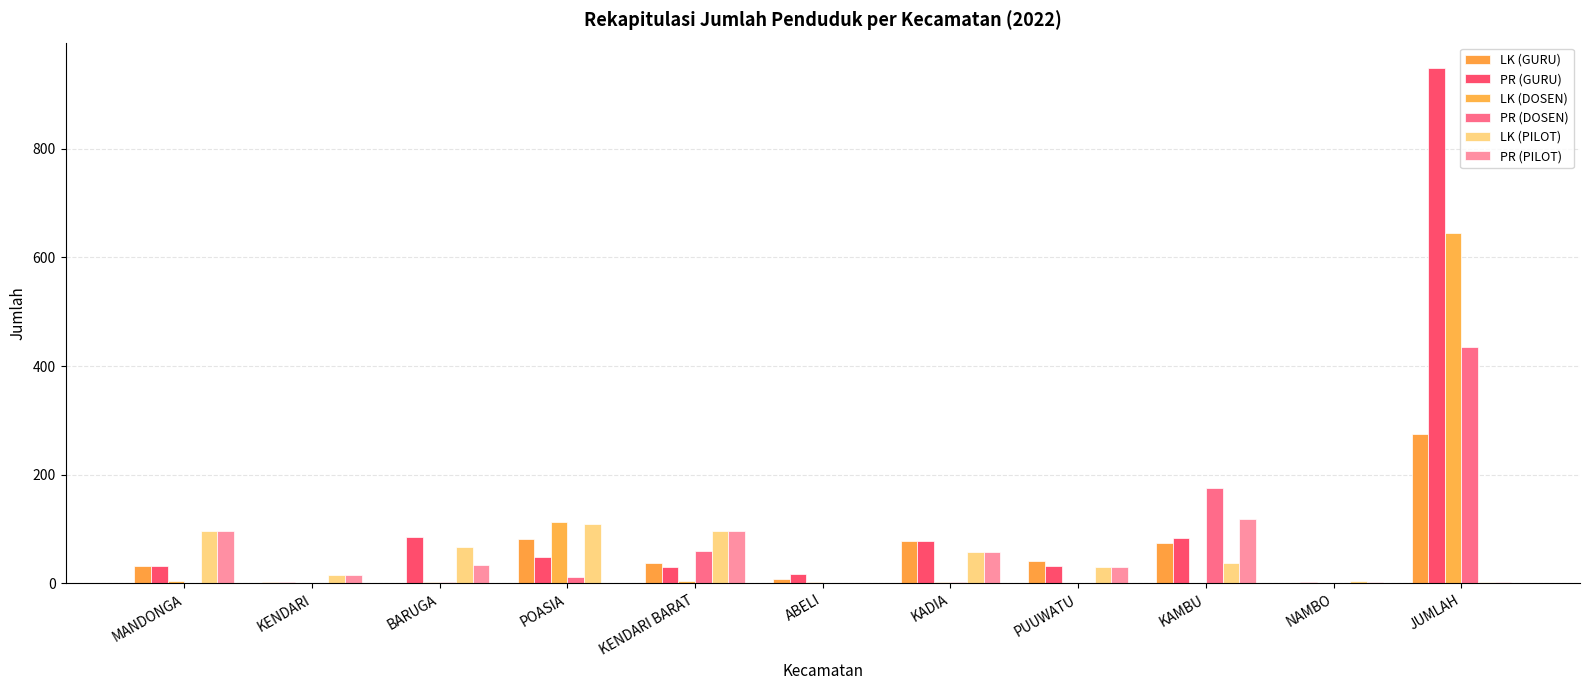

What is the sum of all LK (GURU) values?

636